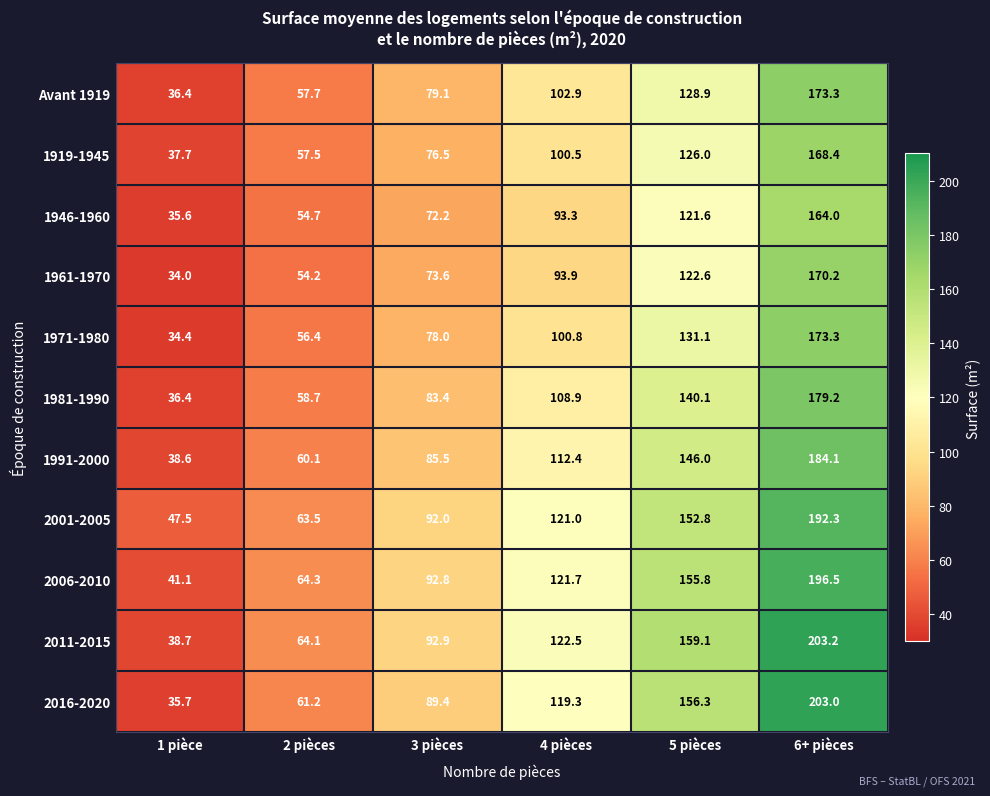

Read the 1919-1945 value at 2 pièces.

57.5